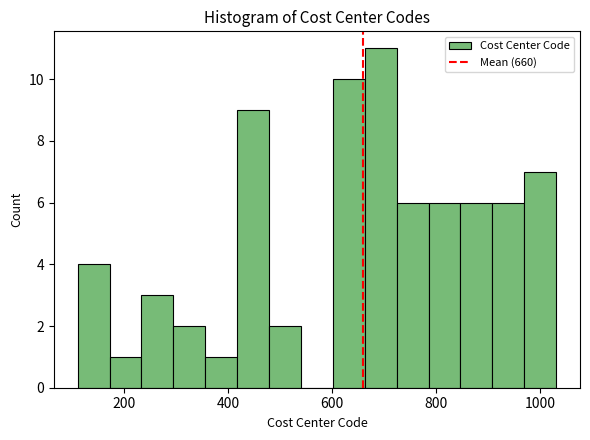

Around what value on the x-axis is the tallest bar? Give the approximate position of its centre, as read against the axis.

700